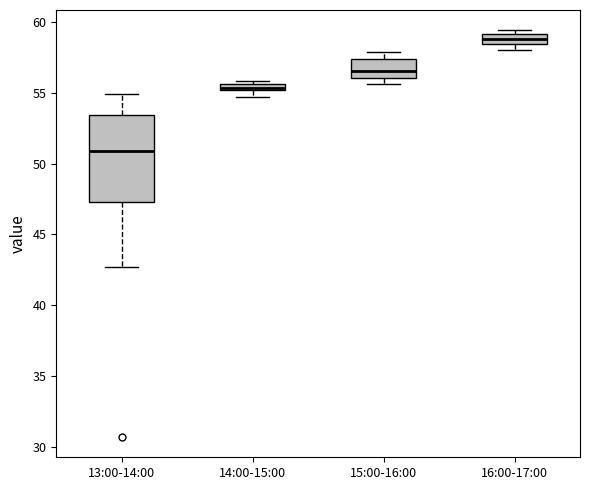

Comparing the boxes themselves (not the whiskers), which one is the tallest?

13:00-14:00